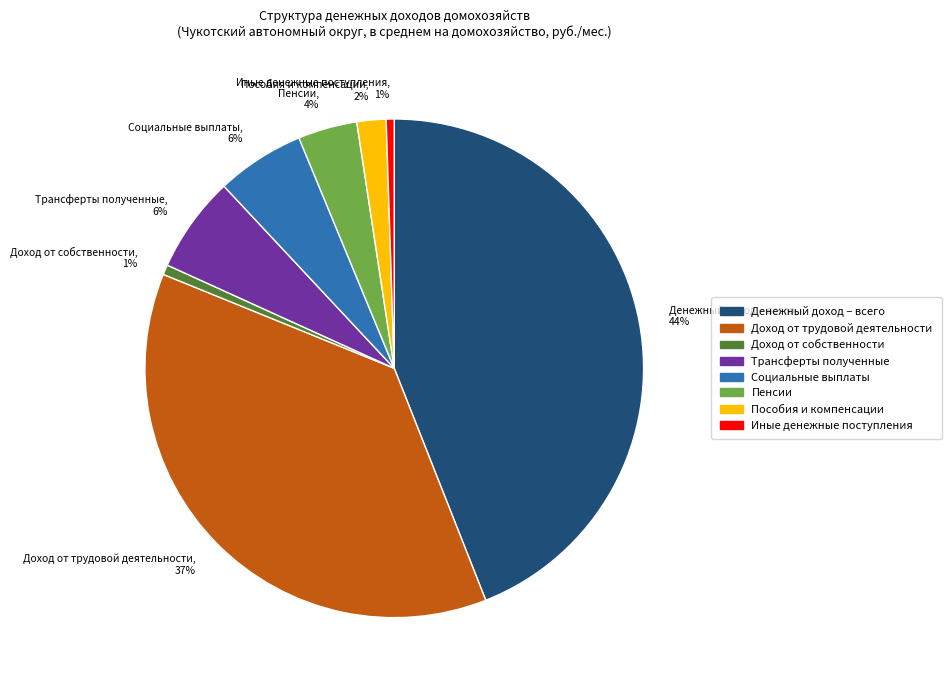

Between Пособия и компенсации and Доход от собственности, which is larger?

Пособия и компенсации